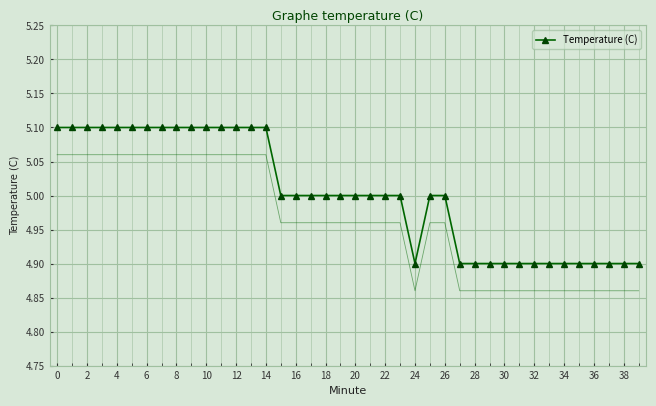

True or false: the data shows 4.9 at 38.

True